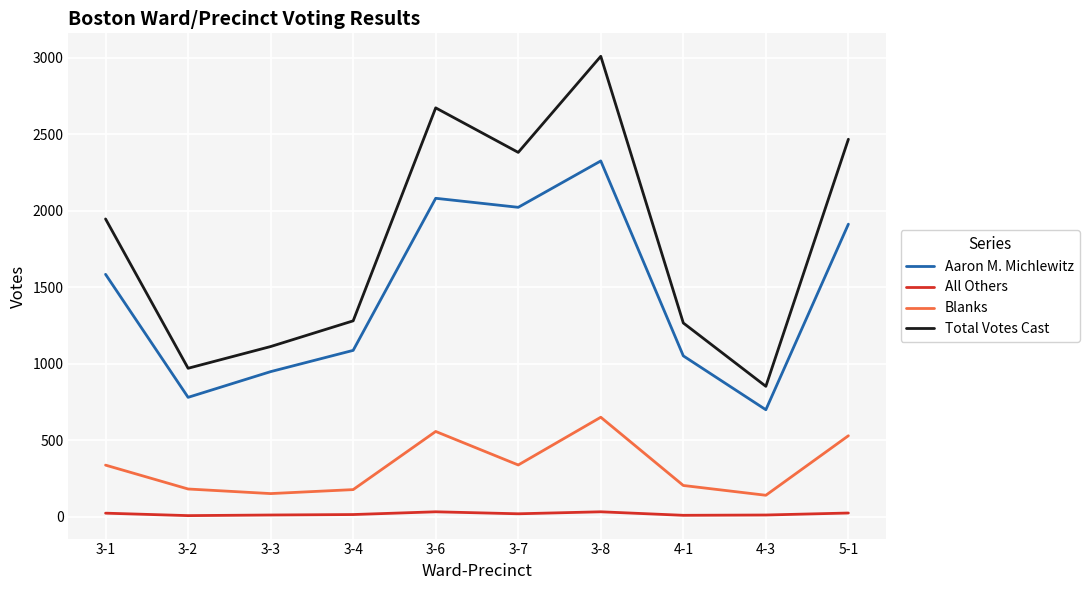

True or false: Blanks and All Others intersect in this chart.

False